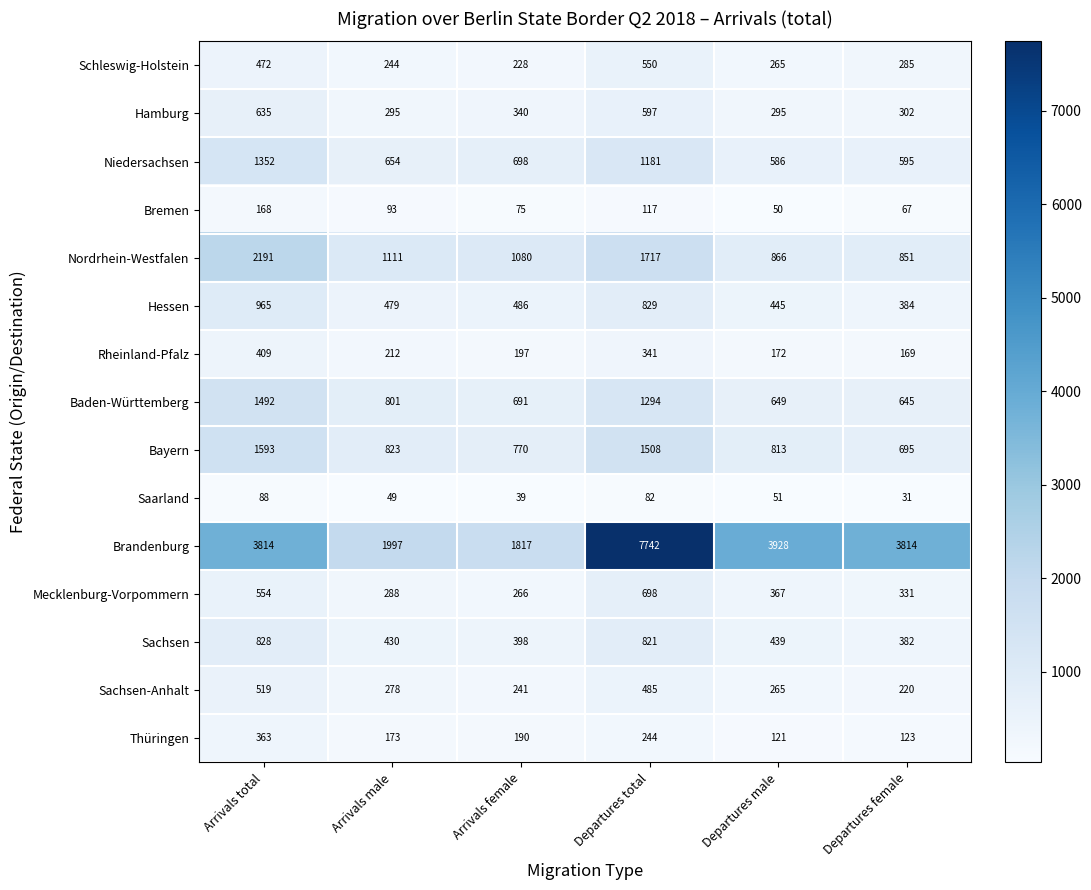

Which series has the largest range (max minus min)?

Brandenburg